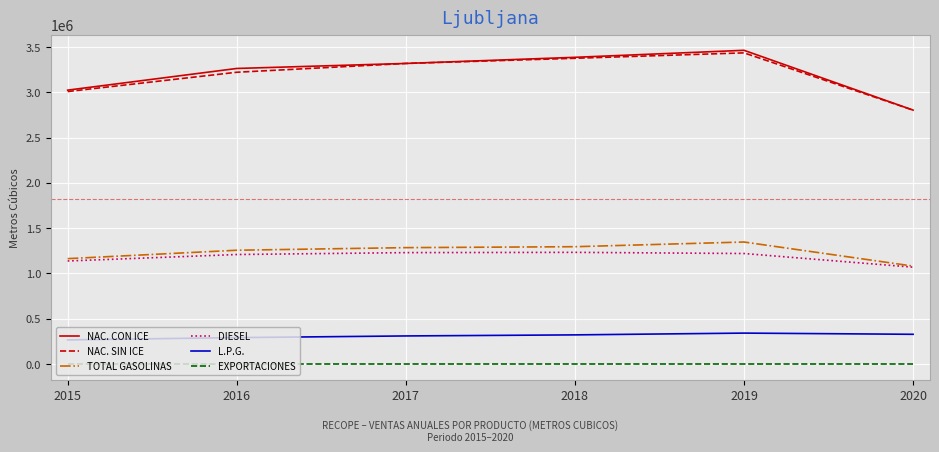

What are all the series names shown in the legend?

NAC. CON ICE, NAC. SIN ICE, TOTAL GASOLINAS, DIESEL, L.P.G., EXPORTACIONES